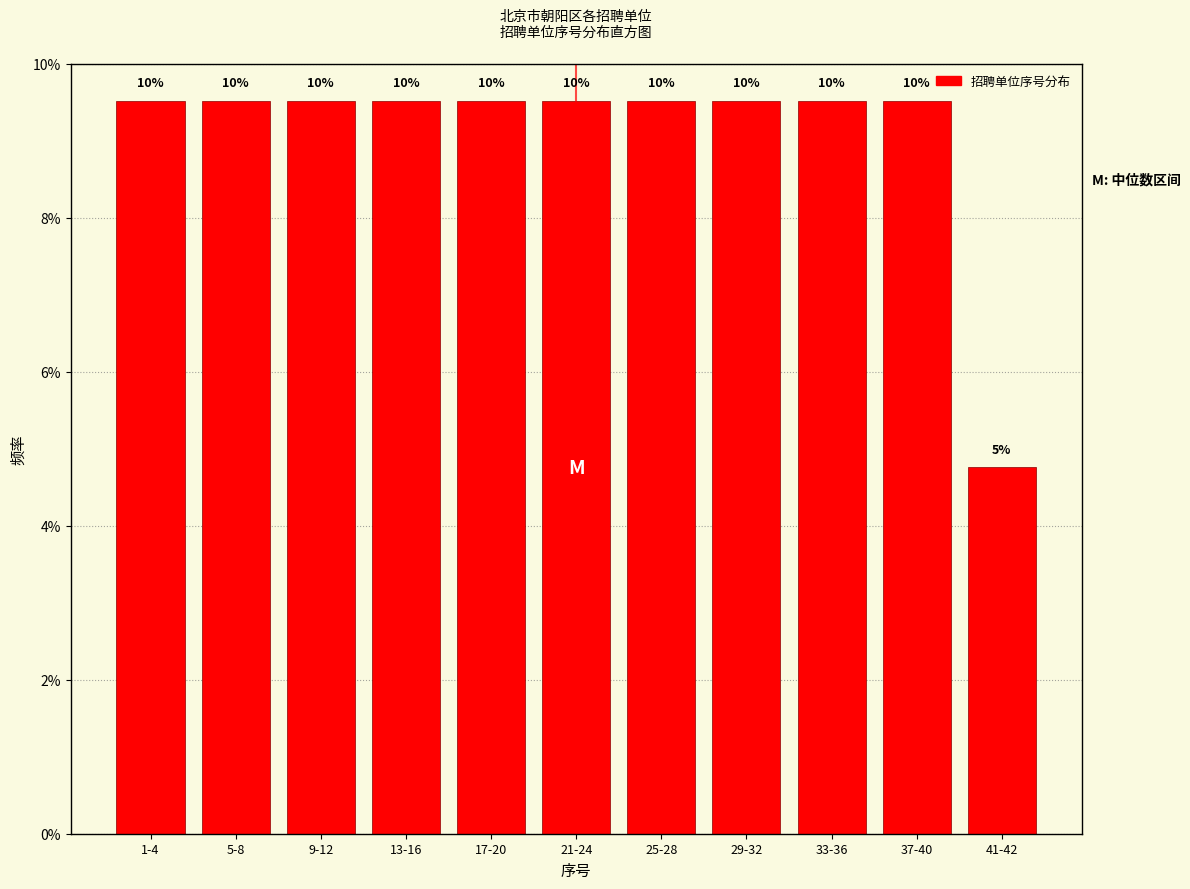

Does the chart contain any negative values?

No